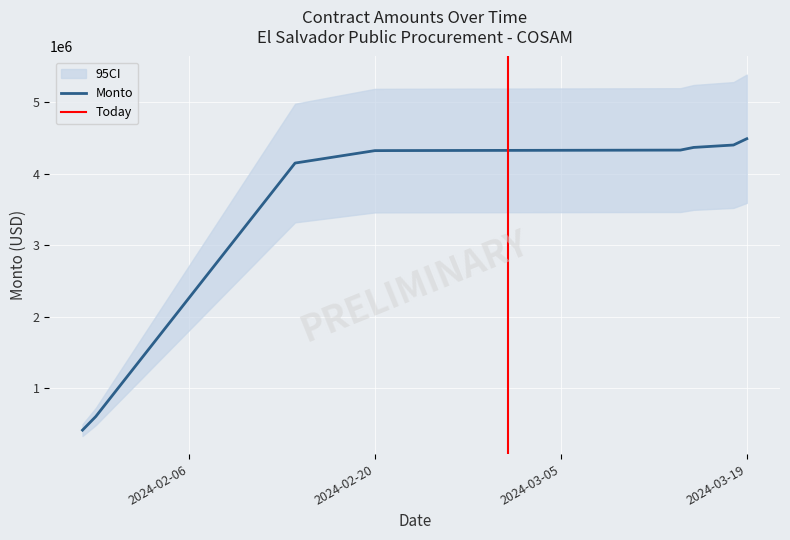

How many distinct data groups are displayed?

1